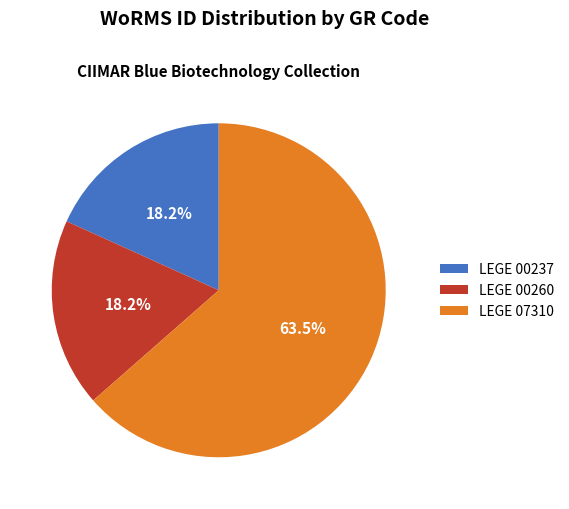

Count the number of slices in the pie.

3